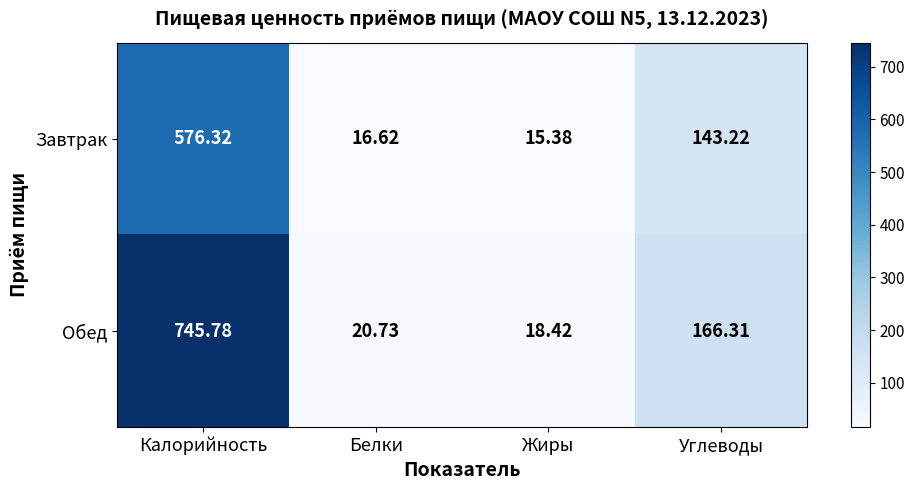

At Белки, list the series in order from largest to smallest.

Обед, Завтрак